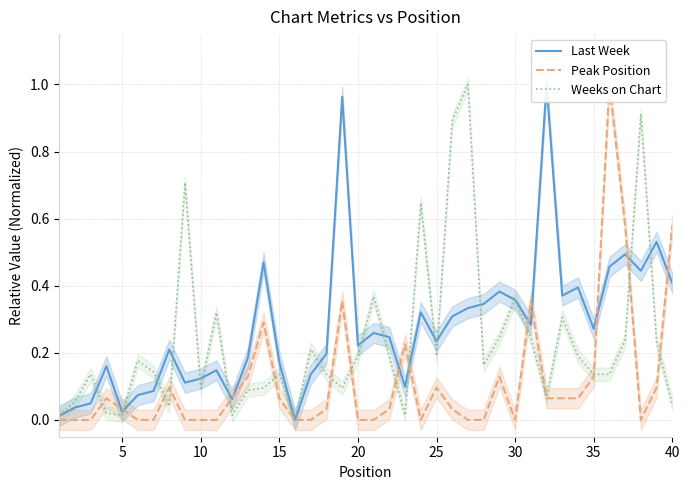

True or false: Weeks on Chart has a value of 0.2 at 20.

True